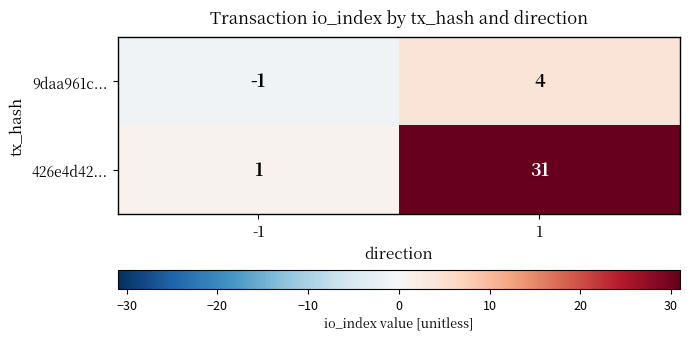

The value of 426e4d42... at 1 is 31. True or false?

True